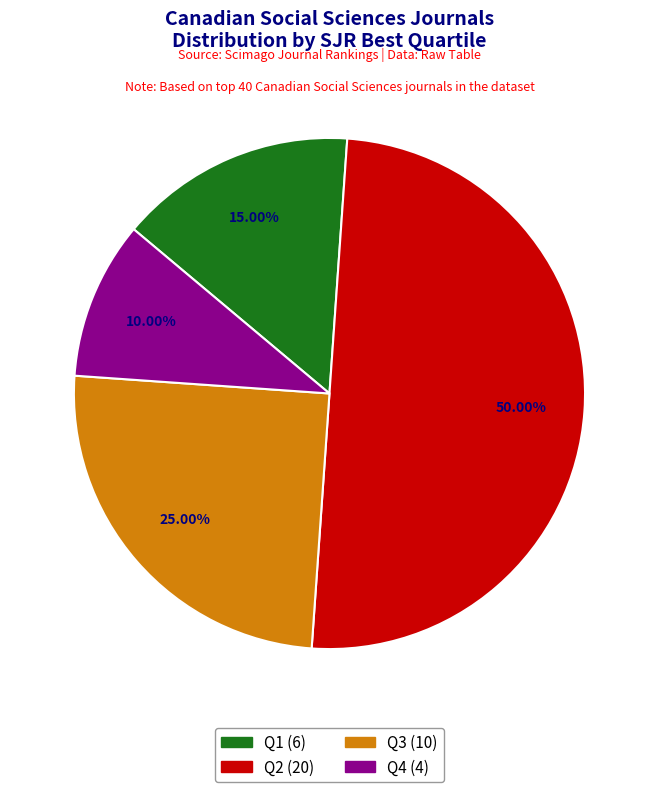

Does Q4 represent more than half of the total?

No